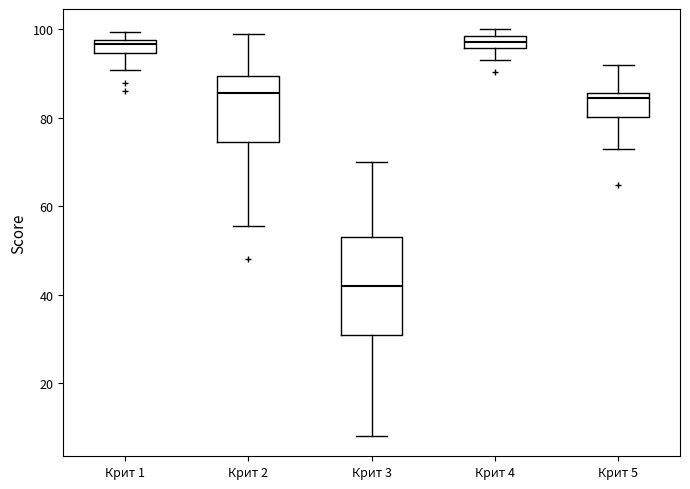

Comparing the boxes themselves (not the whiskers), which one is the tallest?

Крит 3